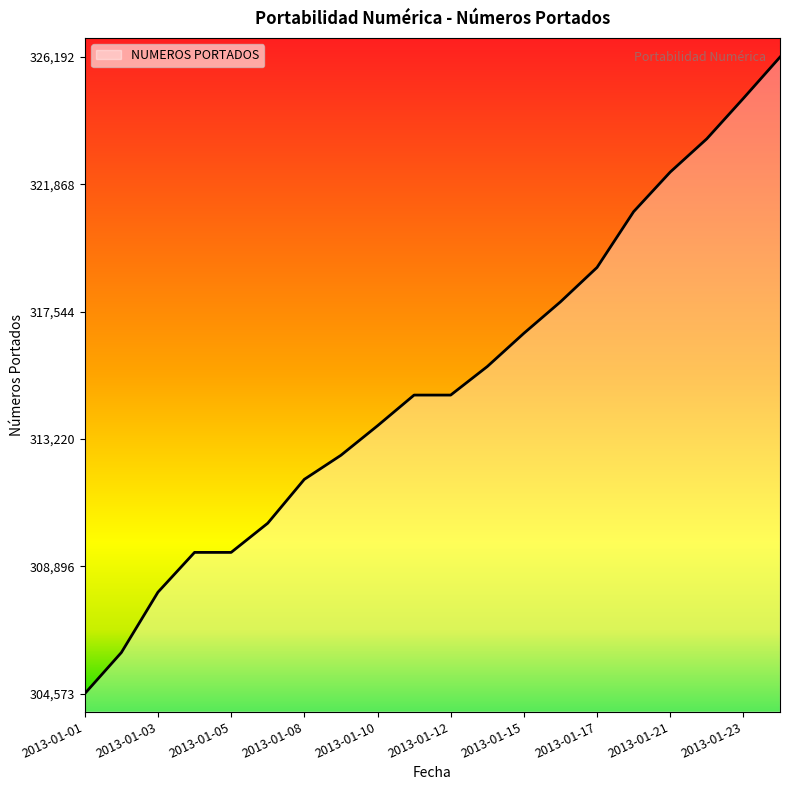

What is the difference between the maximum and minimum values?

21619